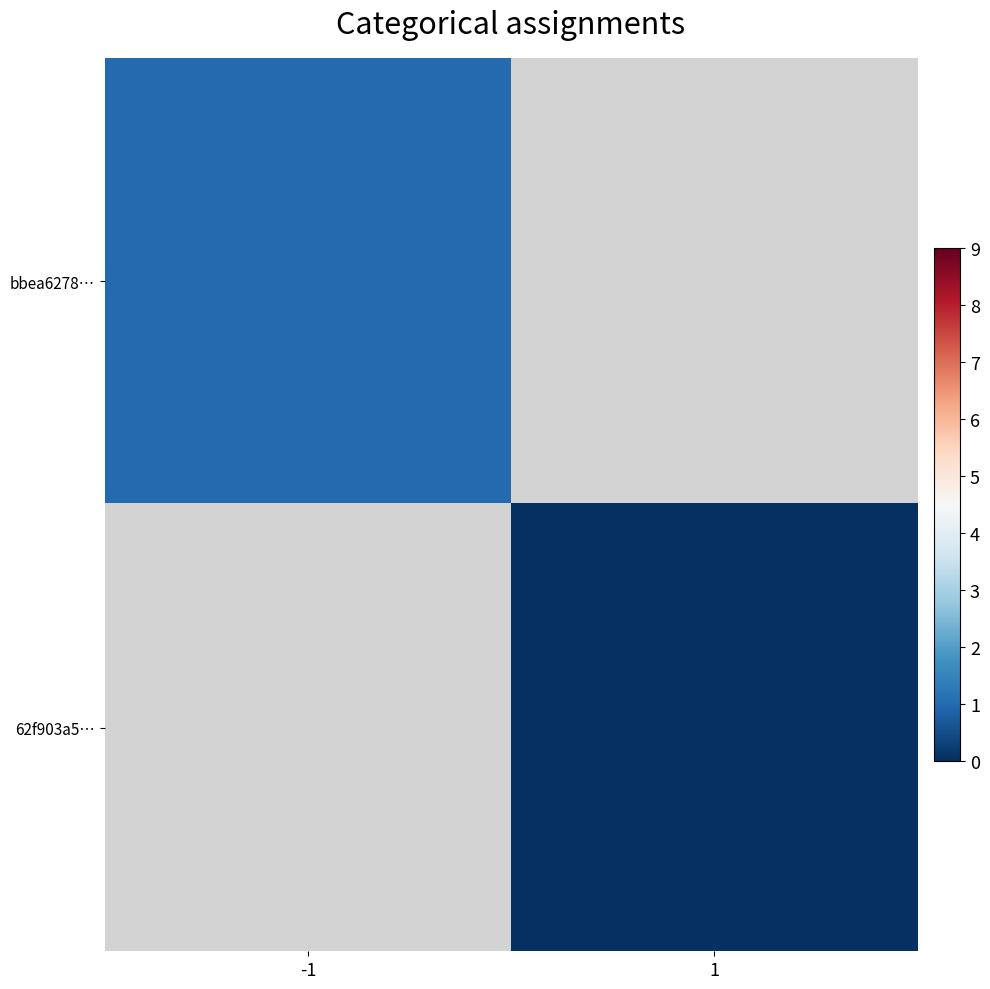

Count the number of categories in the chart.

2